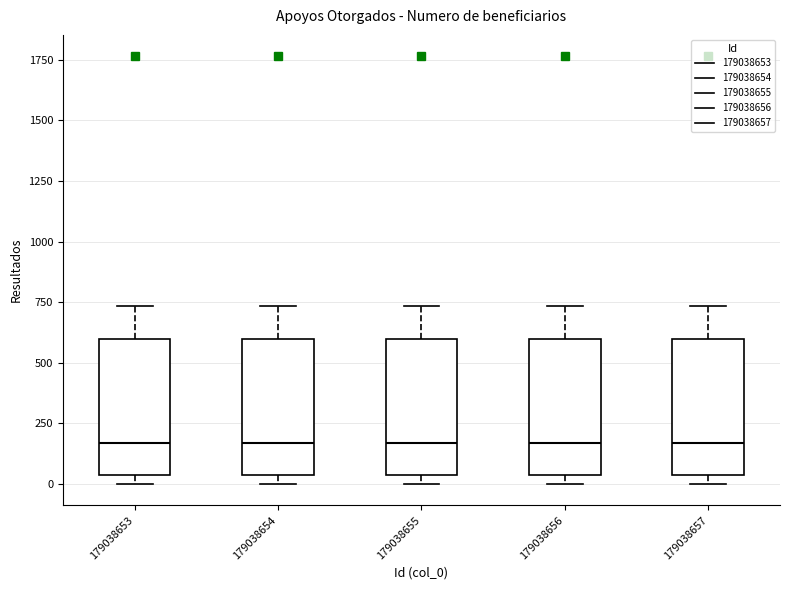

Reading left to right, read every box against the y-axis: the position of its median line, the range the box covers, and the ends of its whiskers. The values are not printed on the chart, so give them approximately, as read against the axis.

179038653: median 150, box 50 to 600, whiskers 0 to 750
179038654: median 150, box 50 to 600, whiskers 0 to 750
179038655: median 150, box 50 to 600, whiskers 0 to 750
179038656: median 150, box 50 to 600, whiskers 0 to 750
179038657: median 150, box 50 to 600, whiskers 0 to 750